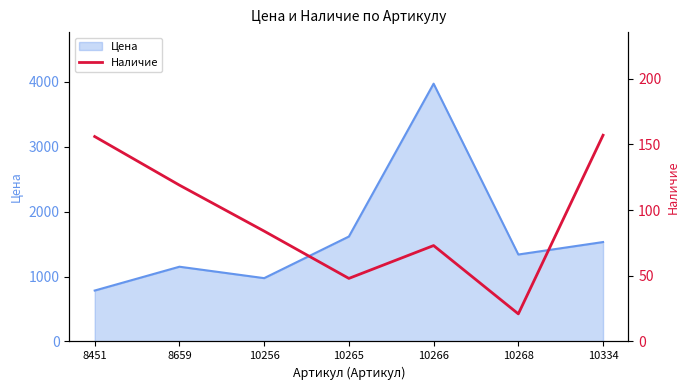

Rank the categories by value from lowest to highest.

10268, 10265, 10266, 10256, 8659, 8451, 10334